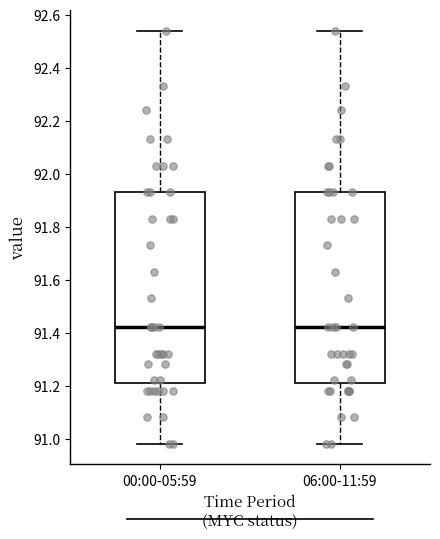

Where is the upper edge of the box for 06:00-11:59 on the y-axis? The values are not printed on the chart, so give them approximately, as read against the axis.

91.94